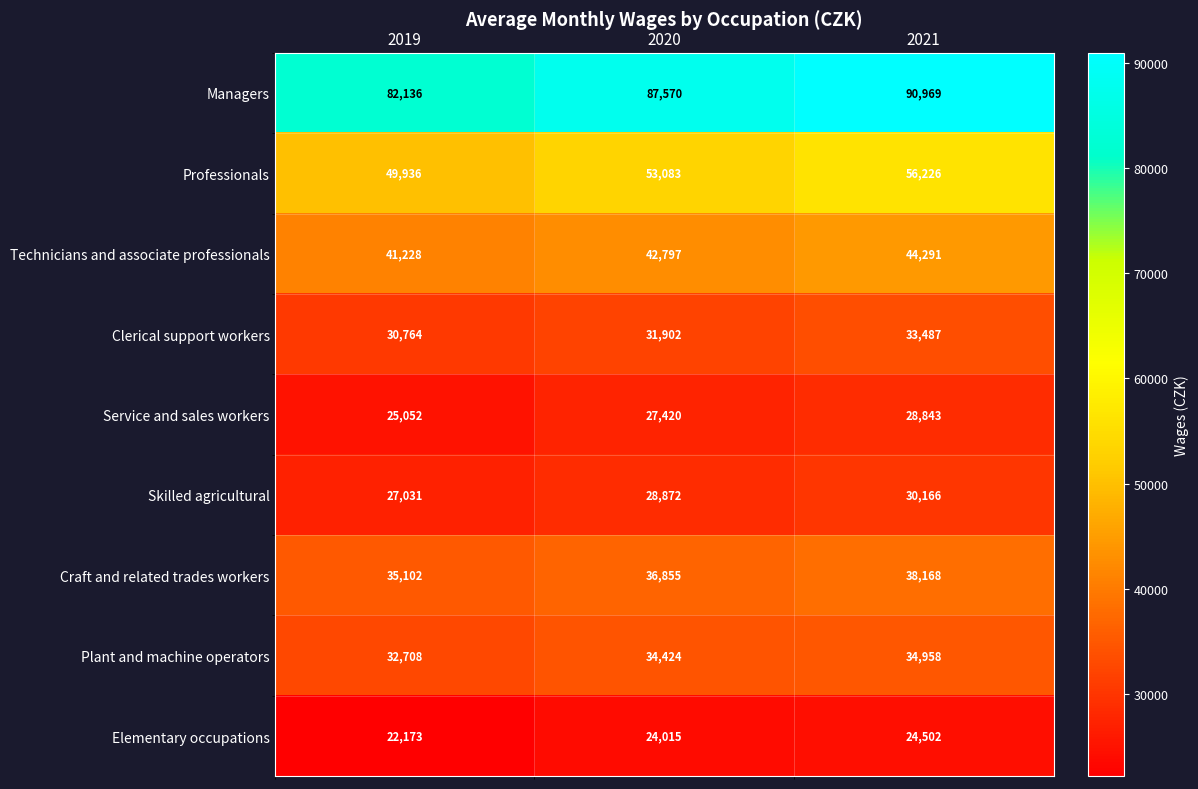

What is the total value across all series at 2019?

346130